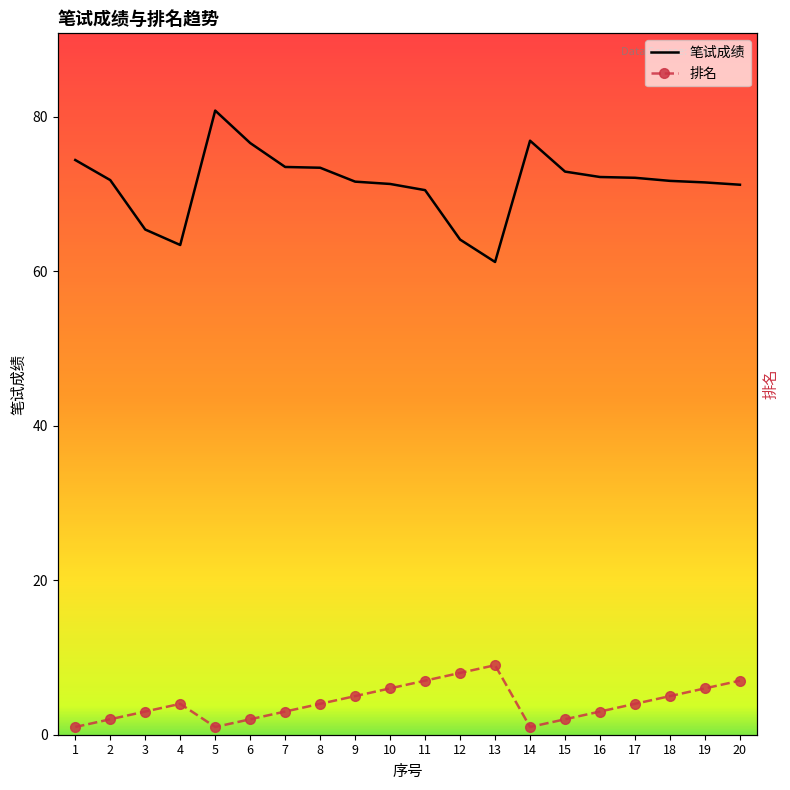

Rank the series by their maximum value, from lowest to highest.

排名, 笔试成绩